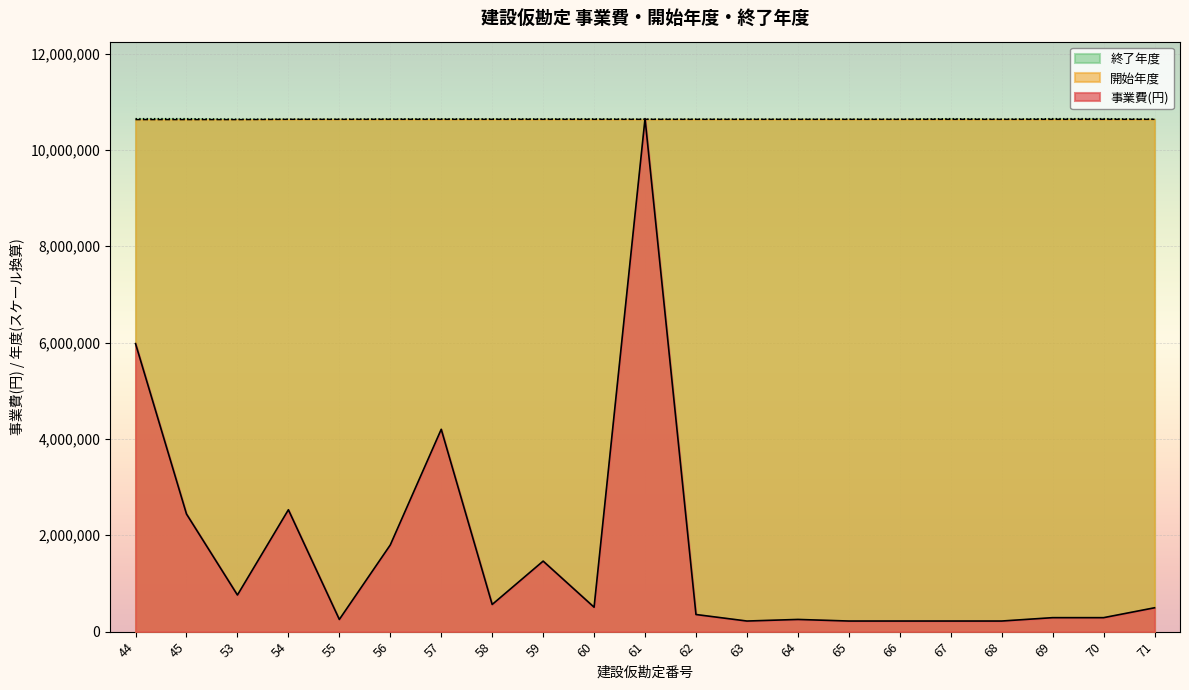

What is the value of the 終了年度 point at the 6th from the left?

10644743.3